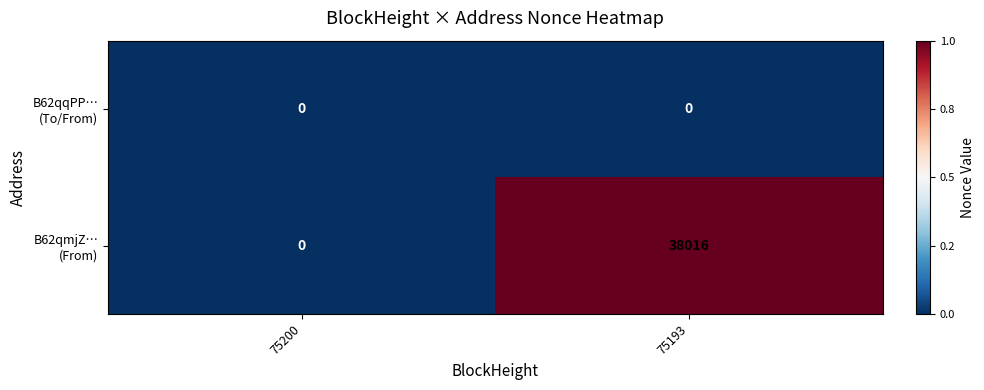

Which label corresponds to the largest value in the chart?

75193